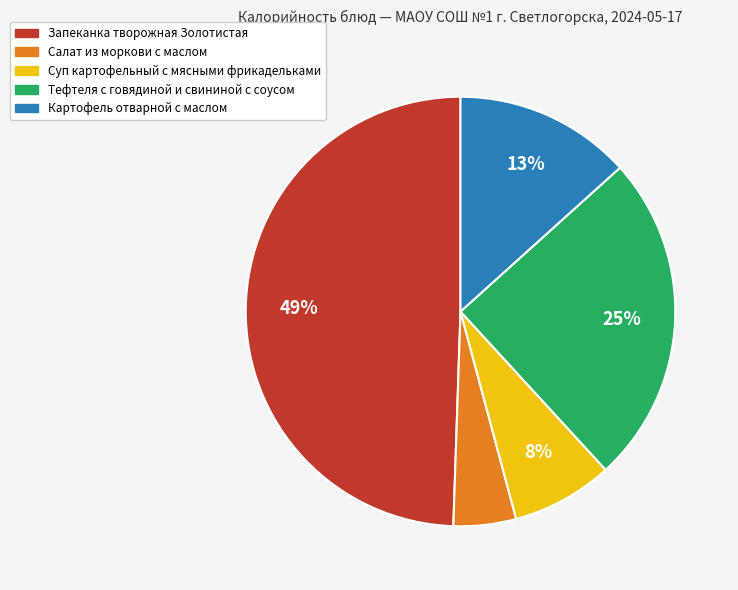

How many segments does this pie chart have?

5